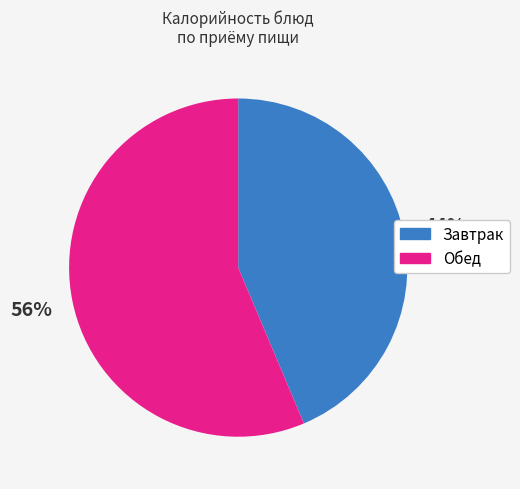

Is there a majority slice in this chart?

Yes